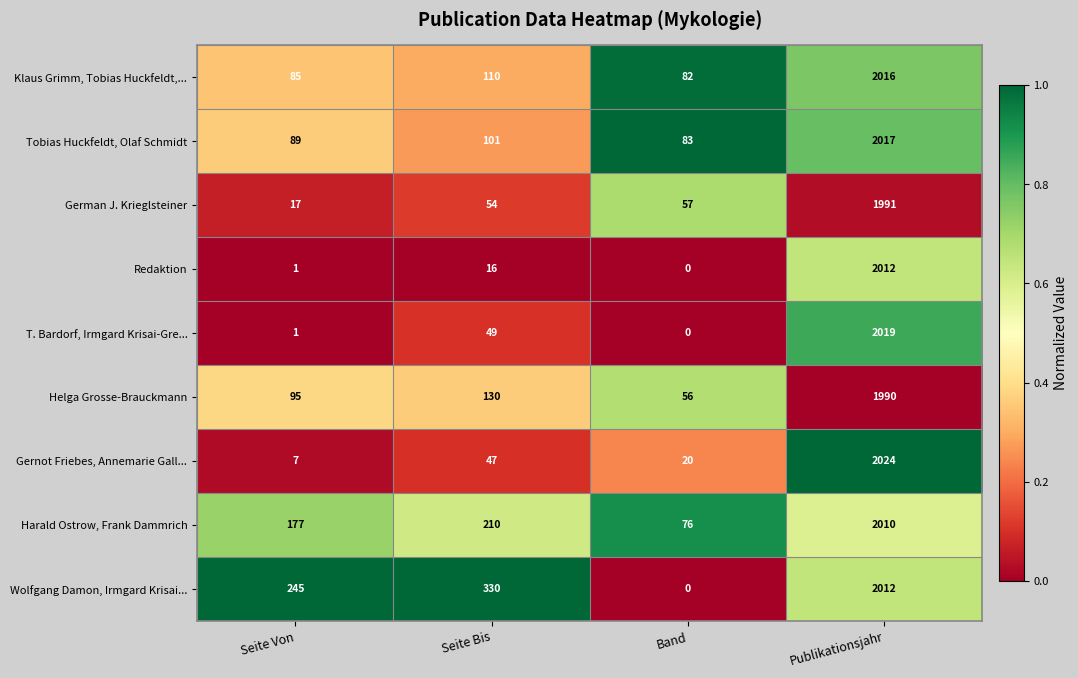

List the labels in order of German J. Krieglsteiner value, smallest first.

Seite Von, Seite Bis, Band, Publikationsjahr